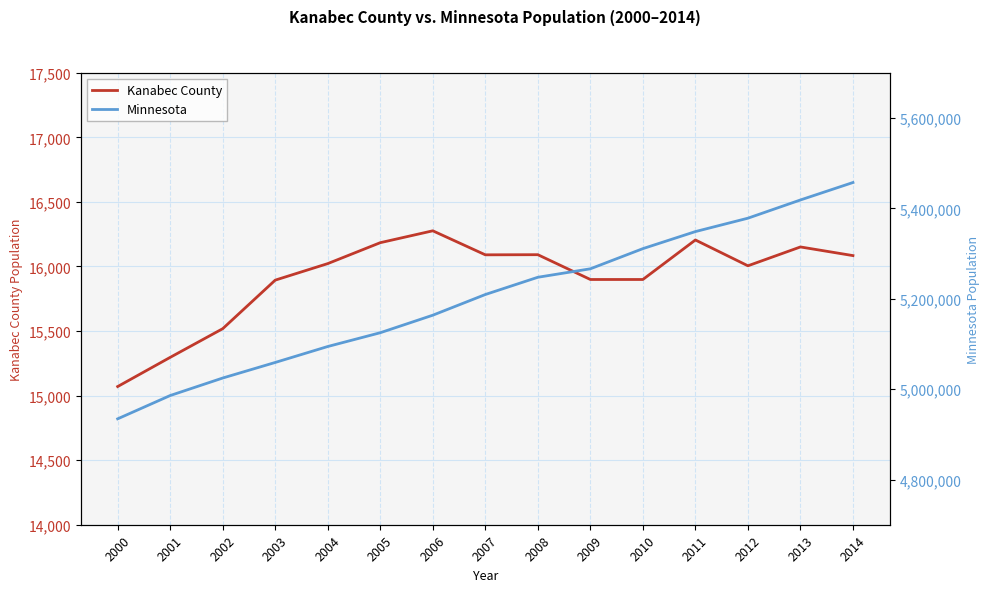

At how many categories does at least one series exceed 2855408?

15